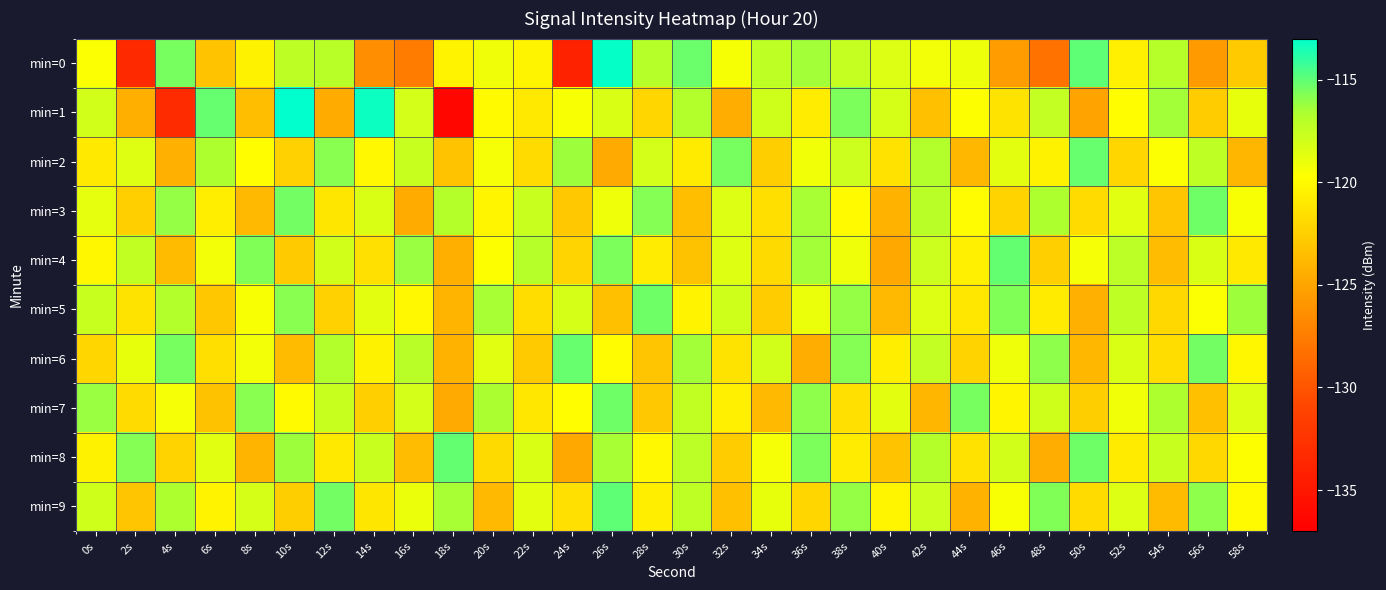

How many series are shown in this chart?

10